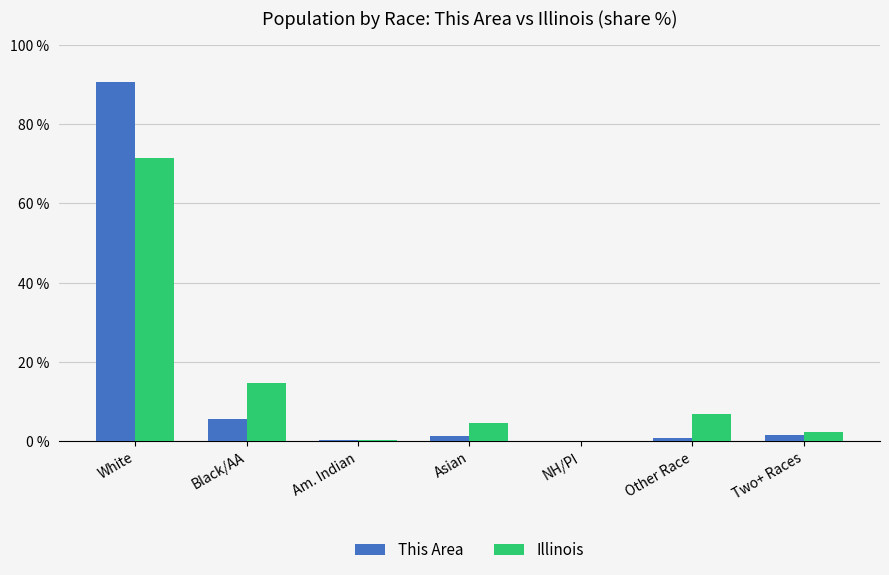

Read the Illinois value at White.

71.5